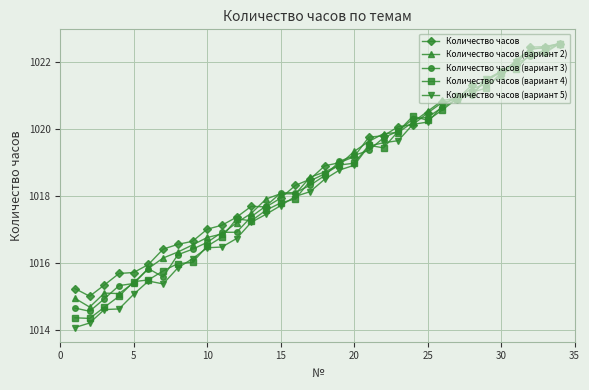

True or false: Количество часов has more than 0 interior local peaks.

True